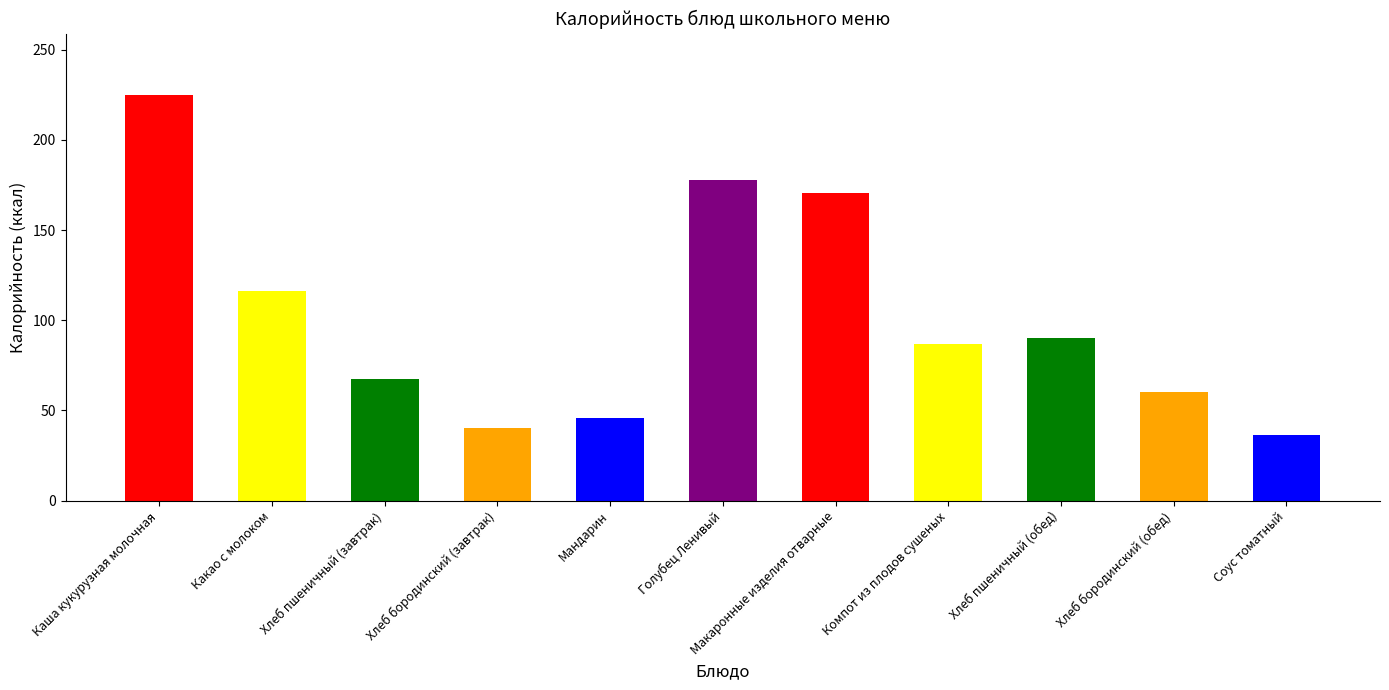

What is the minimum value shown in the chart?

36.4